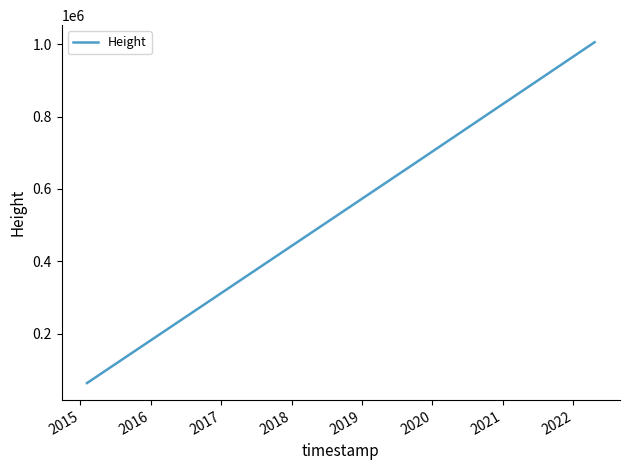

What is the smallest value displayed?

63173